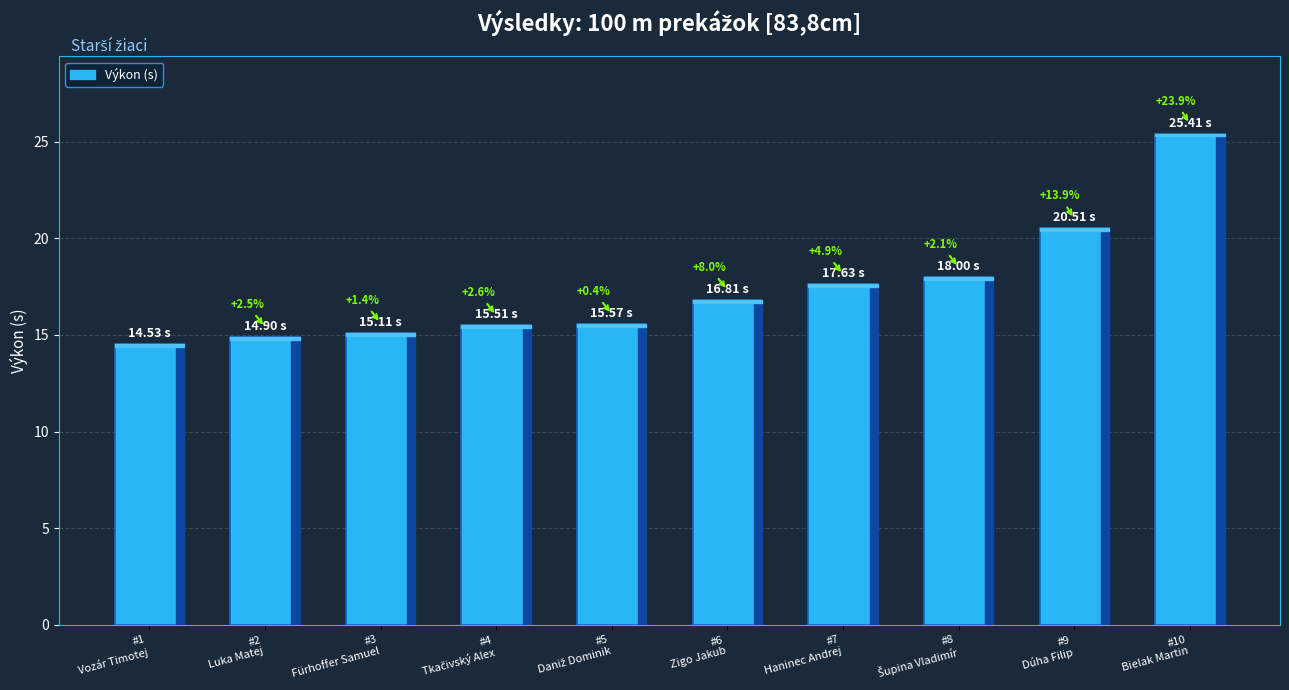

What is the minimum value shown in the chart?

14.5